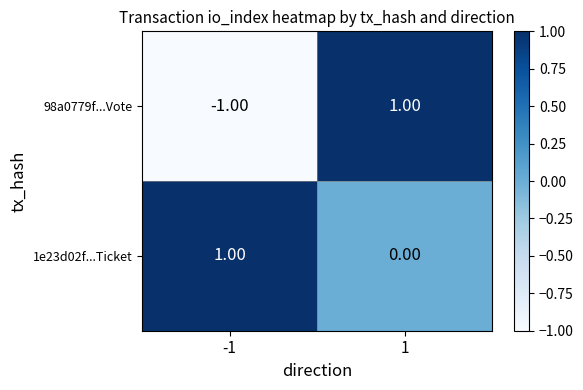

Between -1 and 1, which series saw the biggest shift?

98a0779f...Vote